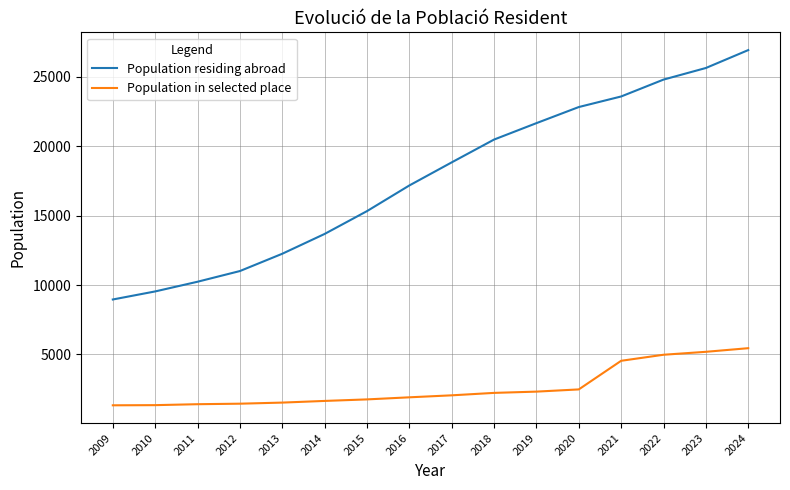

Is it true that Population residing abroad equals 17140 at 2012?

False